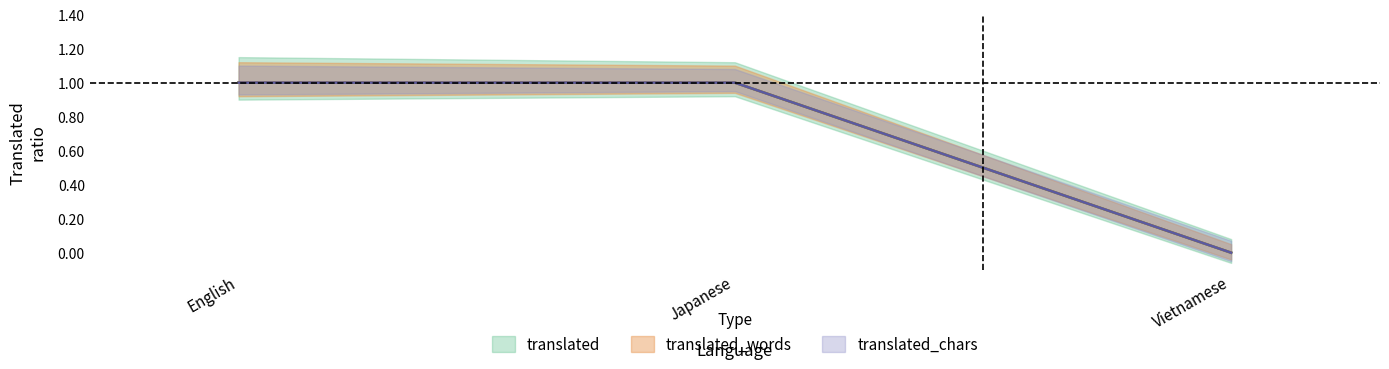

What position from the left is Japanese?

2